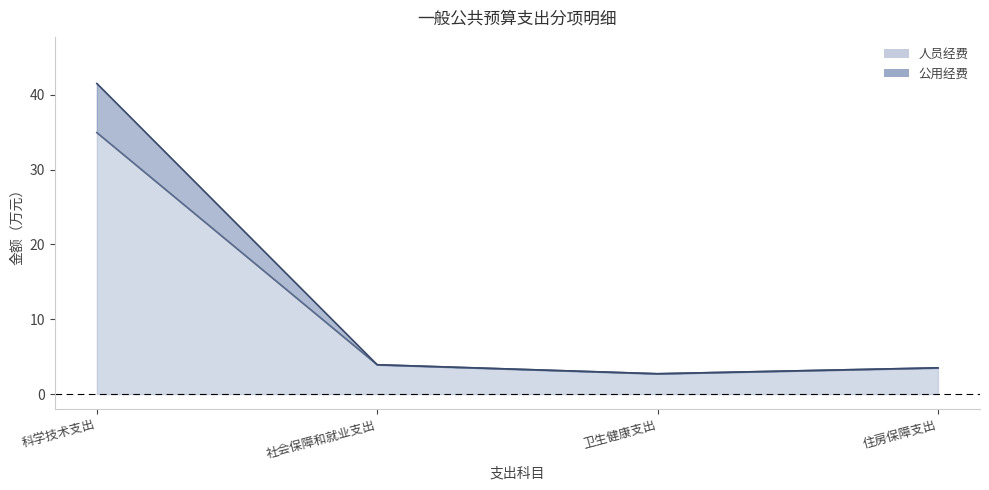

Which category has the lowest value across all series?

卫生健康支出